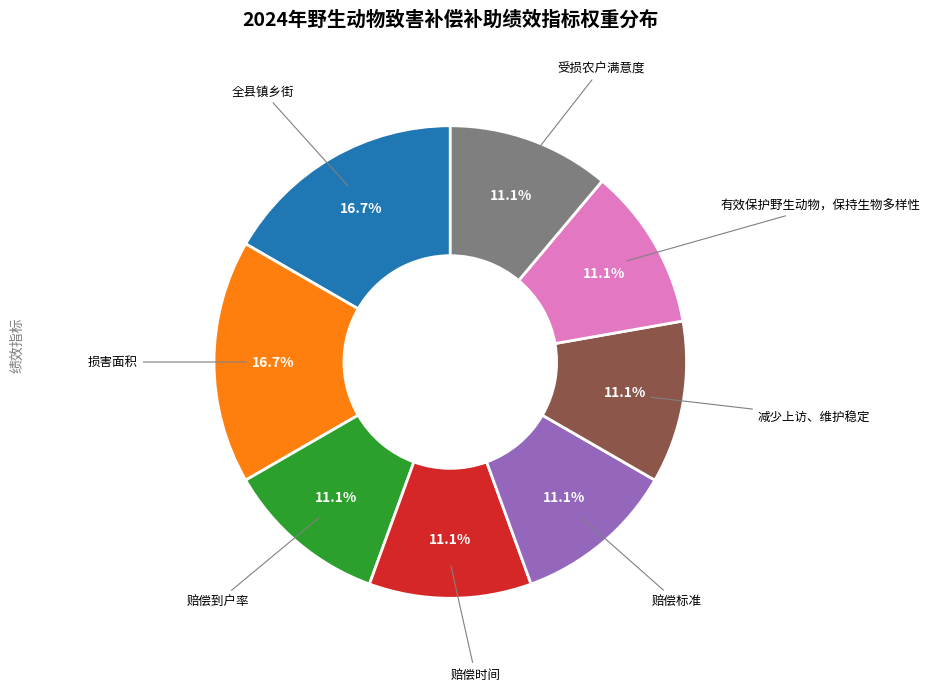

Does any single category account for the majority?

No